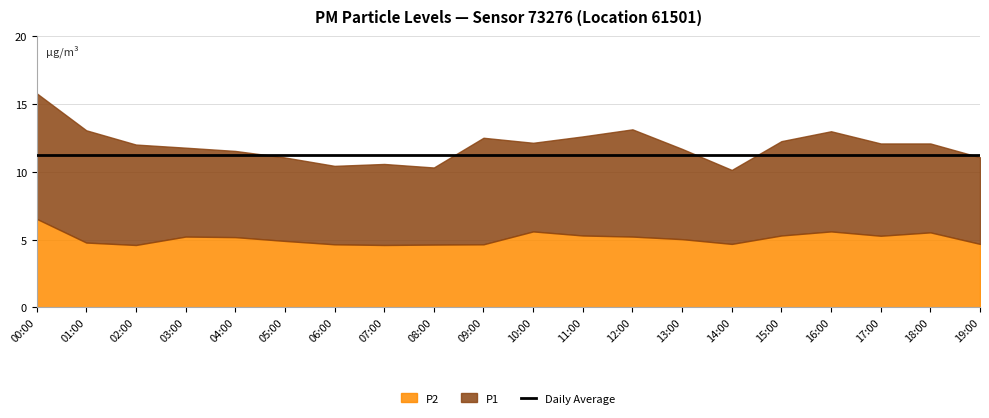

At which label is P2 closest to 5?

13:00